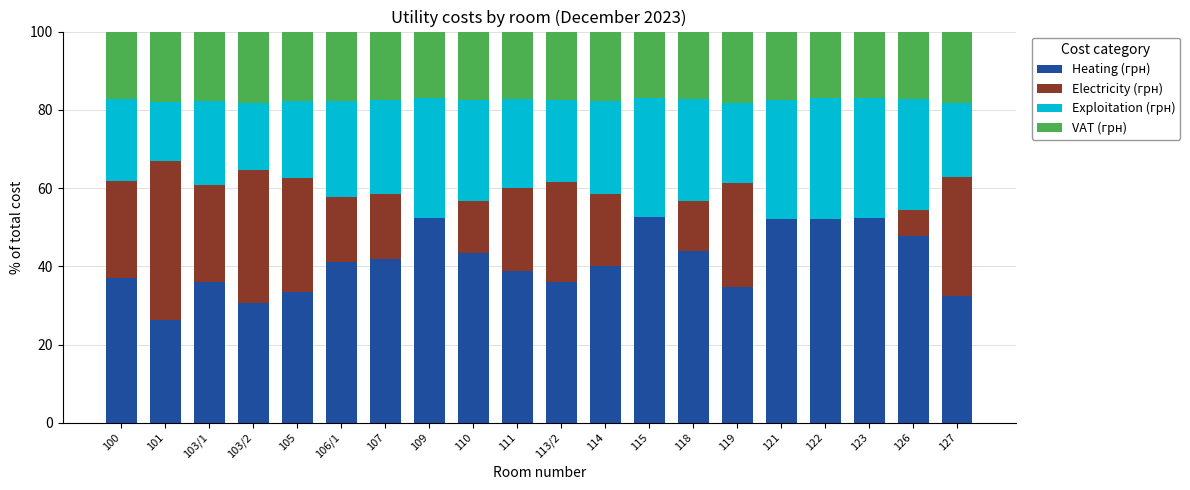

What is the total value across all series at 105?

100.0